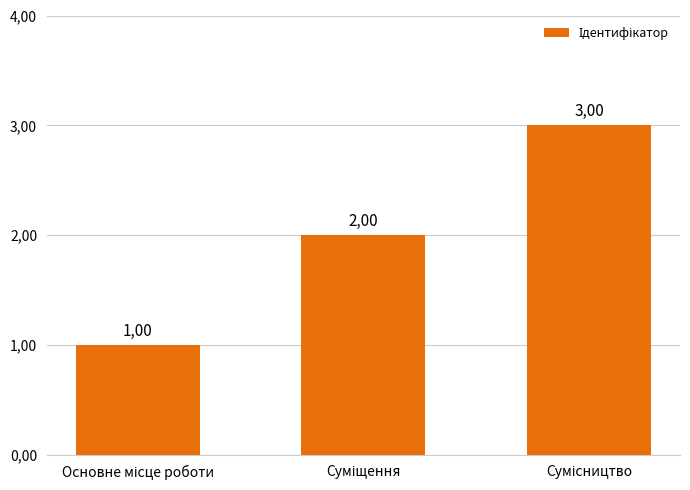

Rank the categories by value from lowest to highest.

Основне місце роботи, Суміщення, Сумісництво